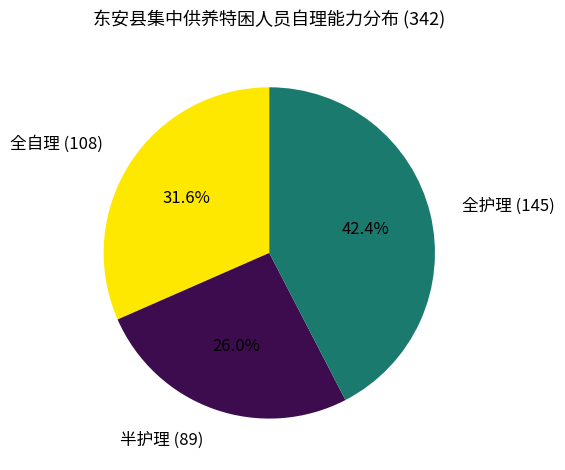

Does any single category account for the majority?

No